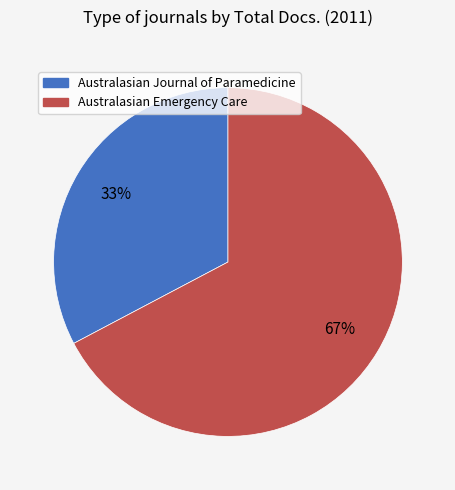

How many segments does this pie chart have?

2